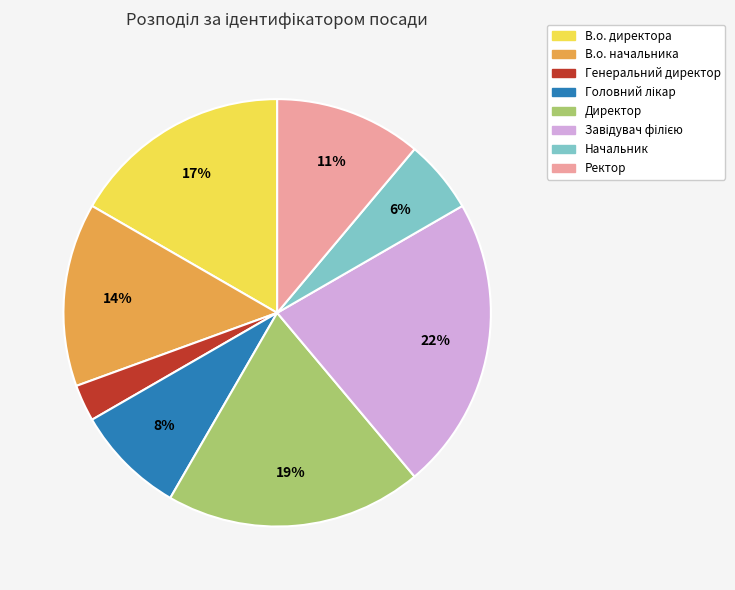

To the nearest percent, what is the combined percentage of Начальник and Ректор?

17%